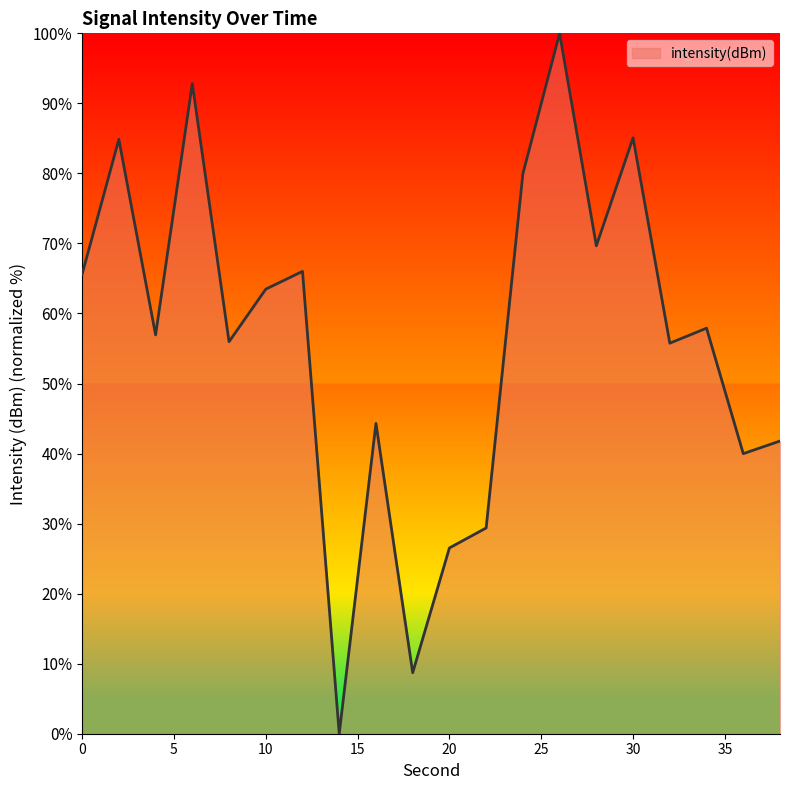

What is the maximum value shown in the chart?

100.0